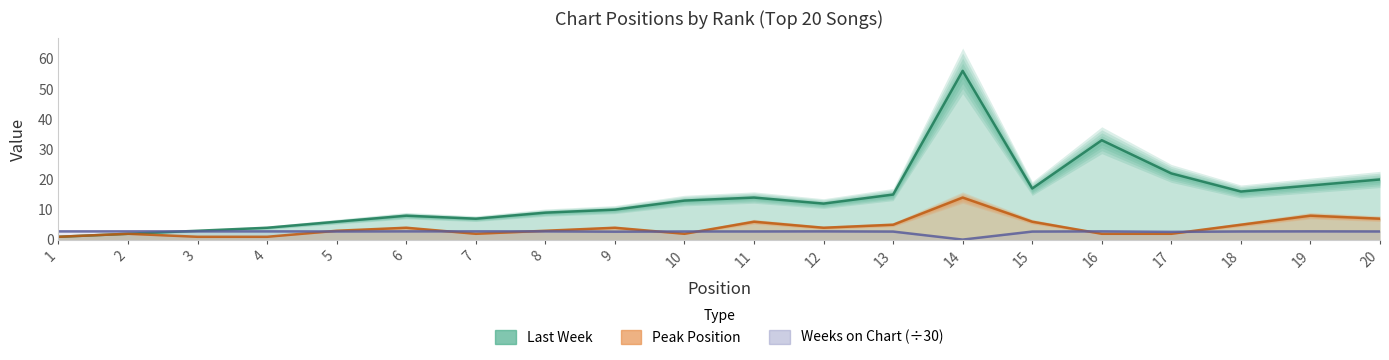

Rank the series at 6 from highest to lowest value.

Last Week, Peak Position, Weeks on Chart